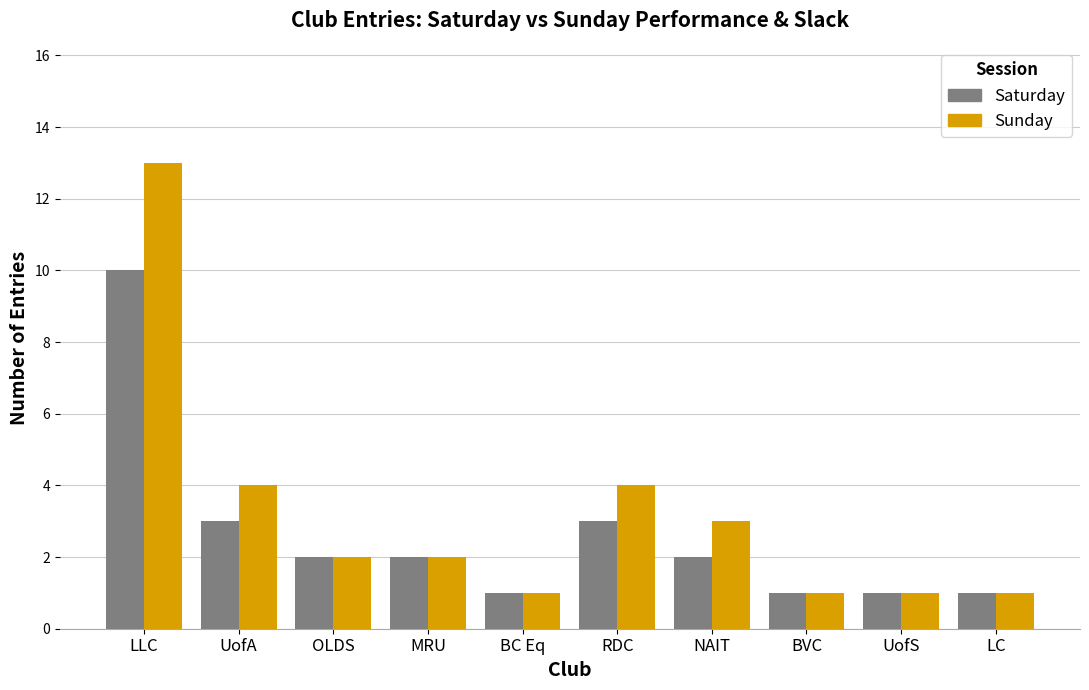

Does the chart contain any negative values?

No